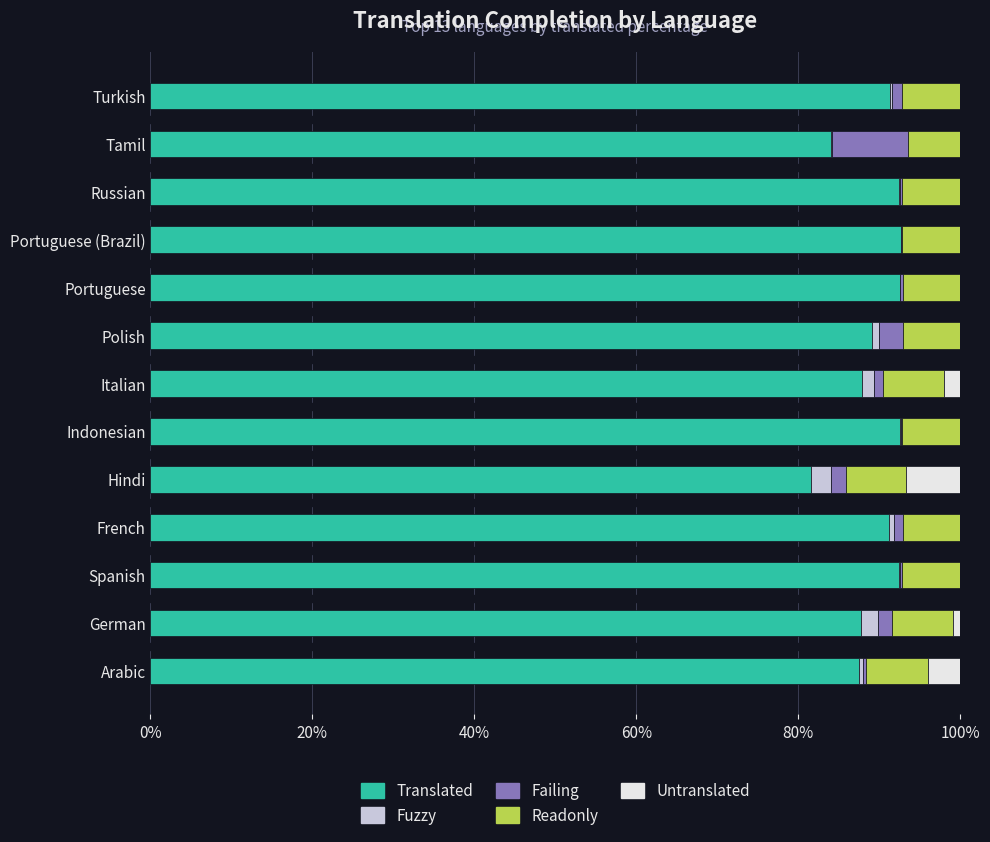

The value of Translated at German is 37.8. True or false?

False